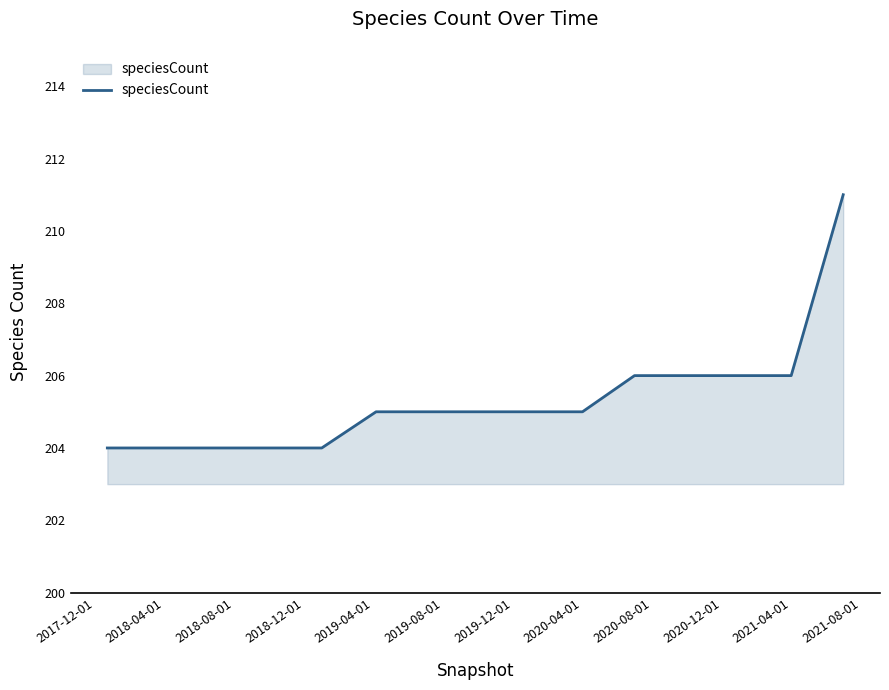

What is the greatest value displayed?

211